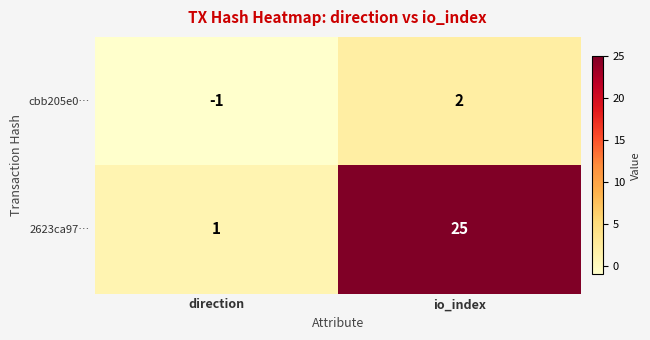

What is the average value of the 2623ca97… series?

13